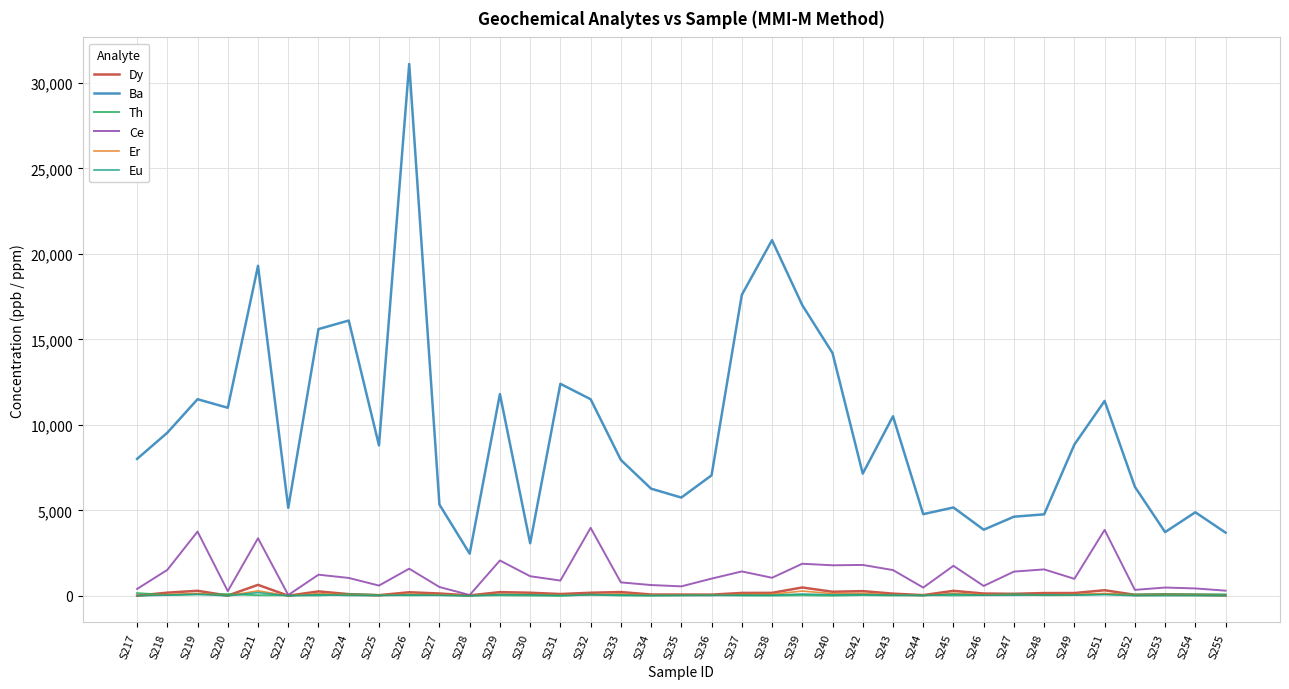

Which series has the largest range (max minus min)?

Ba